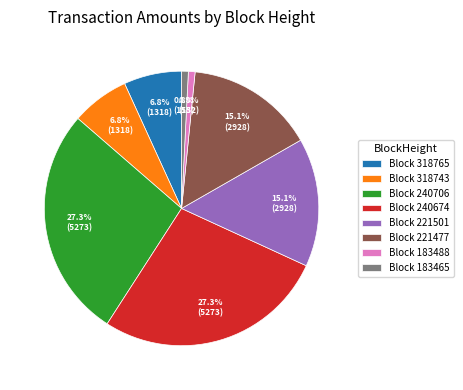

What portion of the pie excludes Block 318765?

93.2%